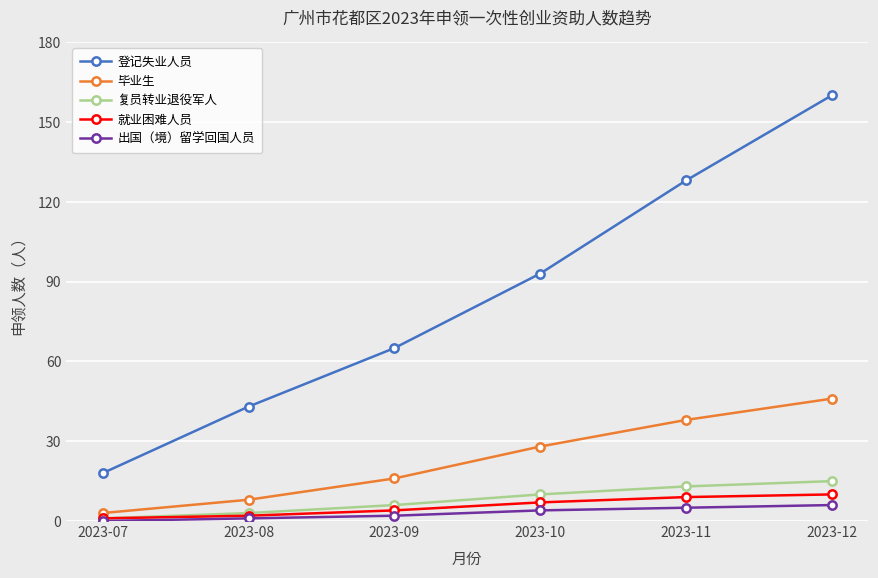

List the labels in order of 复员转业退役军人 value, largest first.

2023-12, 2023-11, 2023-10, 2023-09, 2023-08, 2023-07